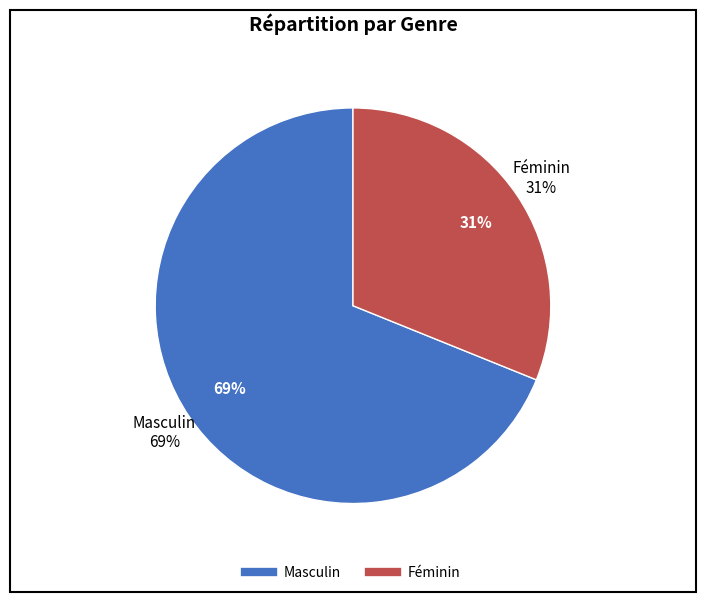

To the nearest percent, what is the average slice percentage?

50%